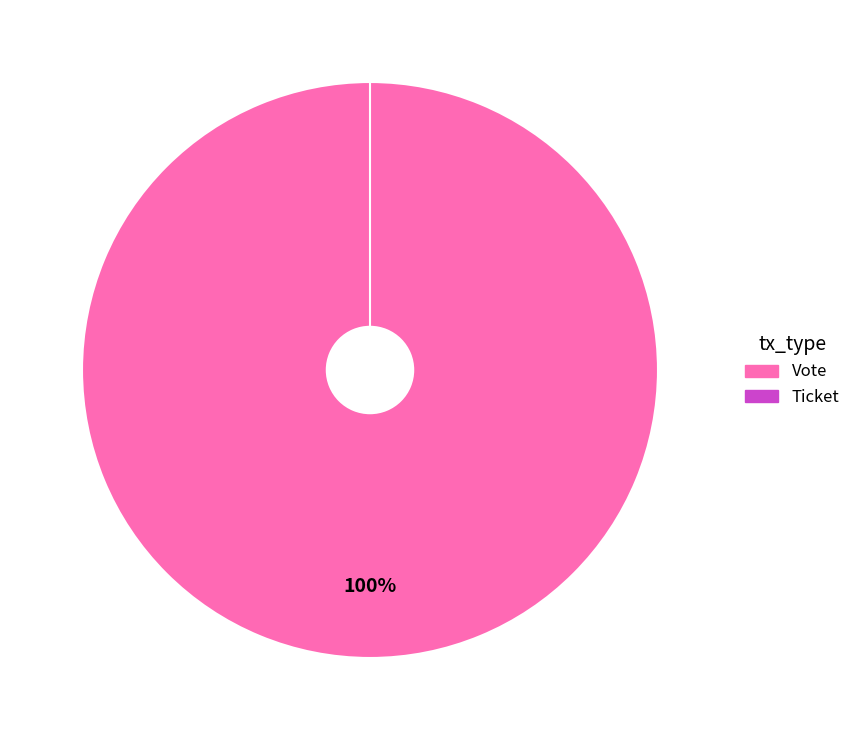

To the nearest percent, what is the difference between the largest and smallest slice percentages?

100%